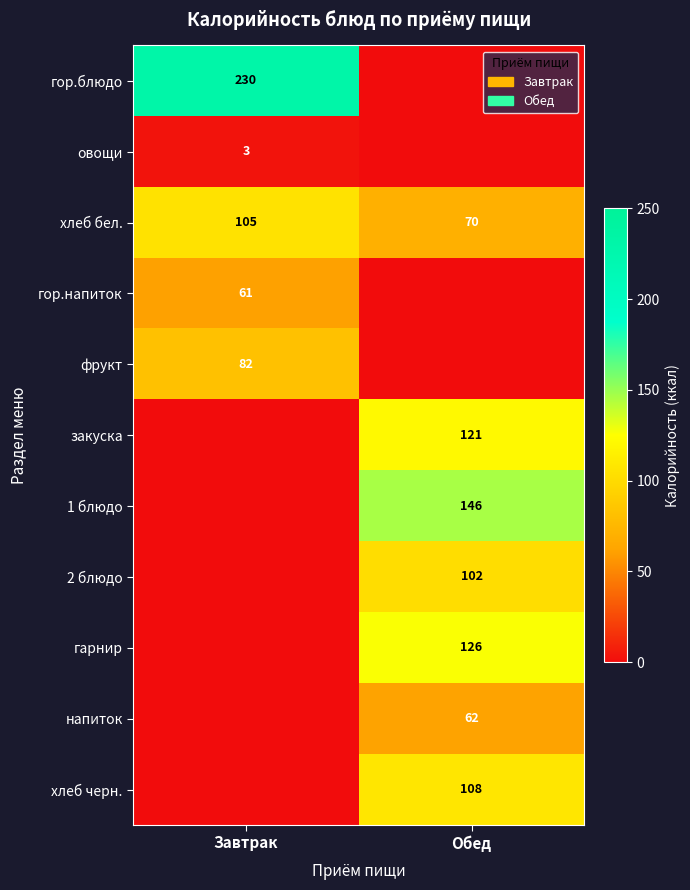

The гарнир series shows 72 at Обед. True or false?

False